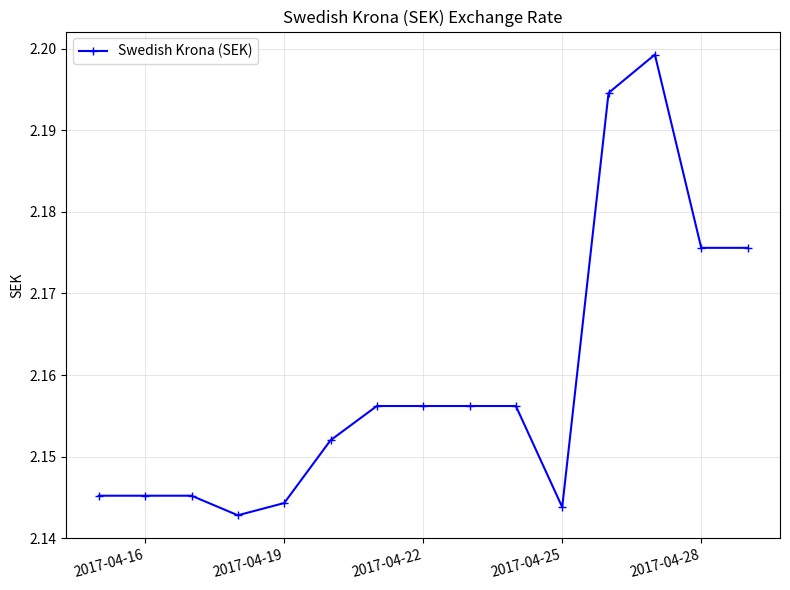

What is the sum of all values?

32.4